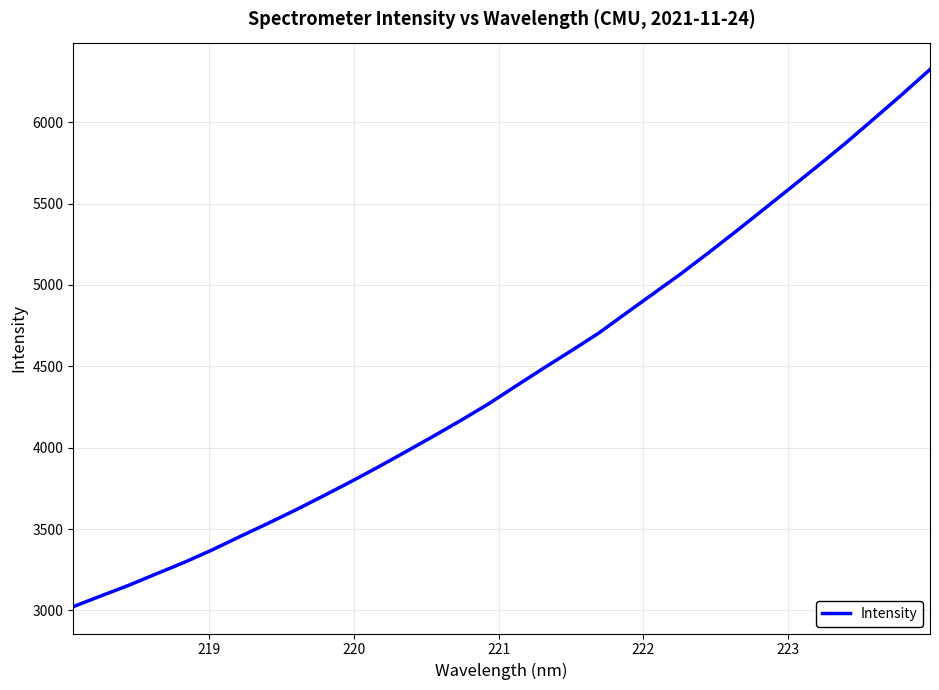

Count the number of data series in this chart.

1